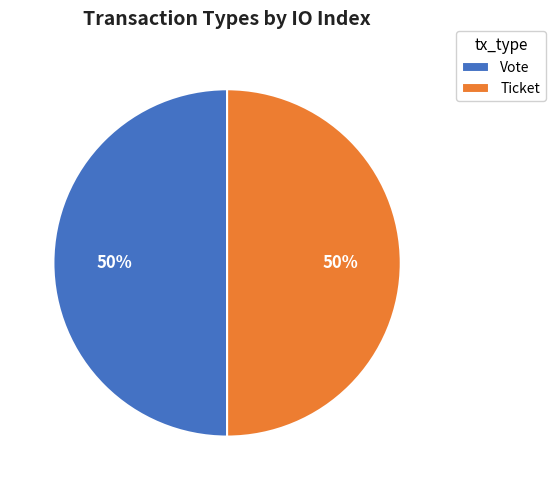

Is the sum of Ticket and Vote greater than half?

Yes